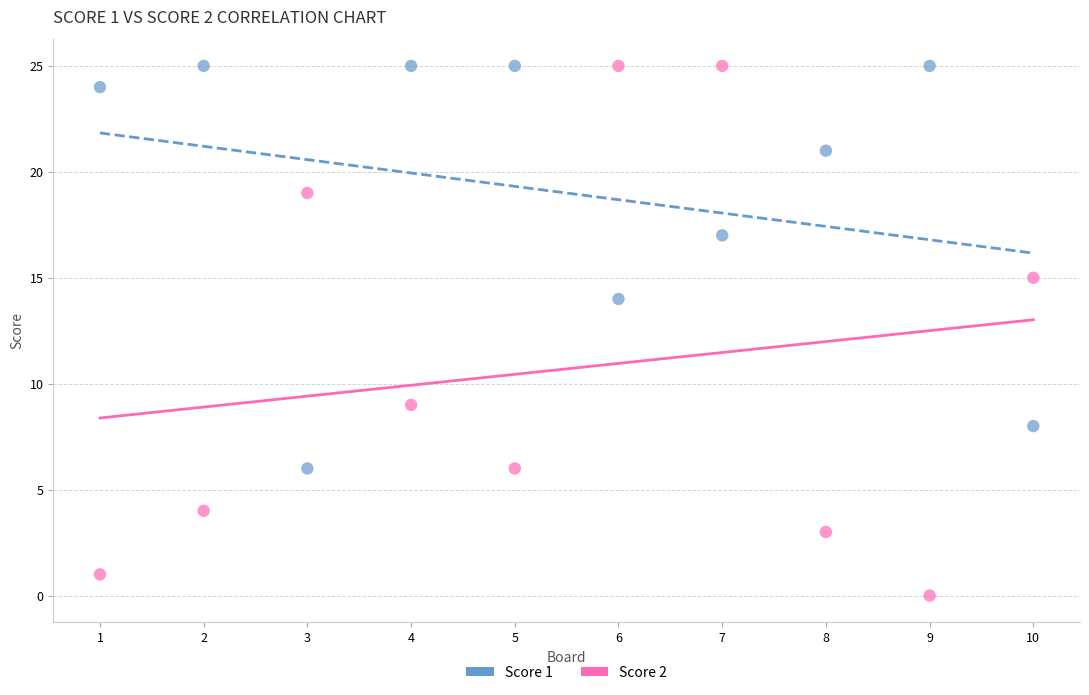

Across all data points, what is the range of X values (max minus min)?

9